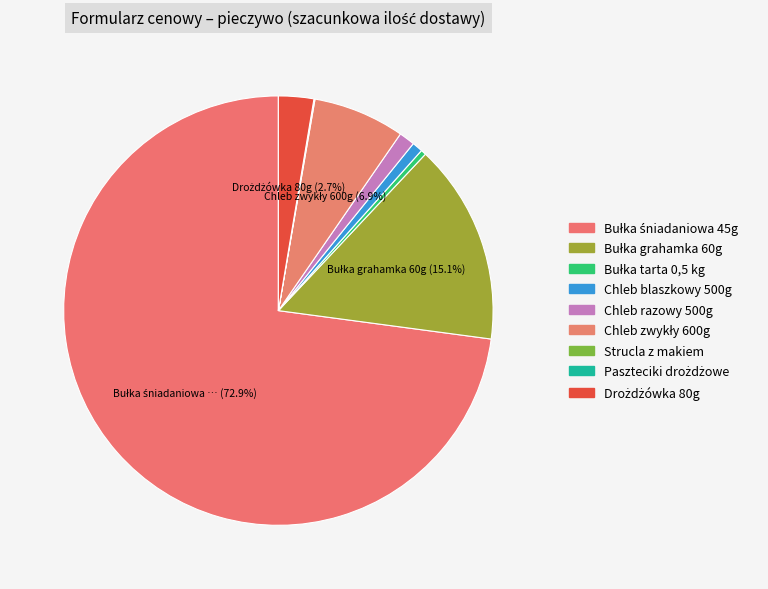

The Bułka śniadaniowa 45g slice represents 60% of the pie. True or false?

False